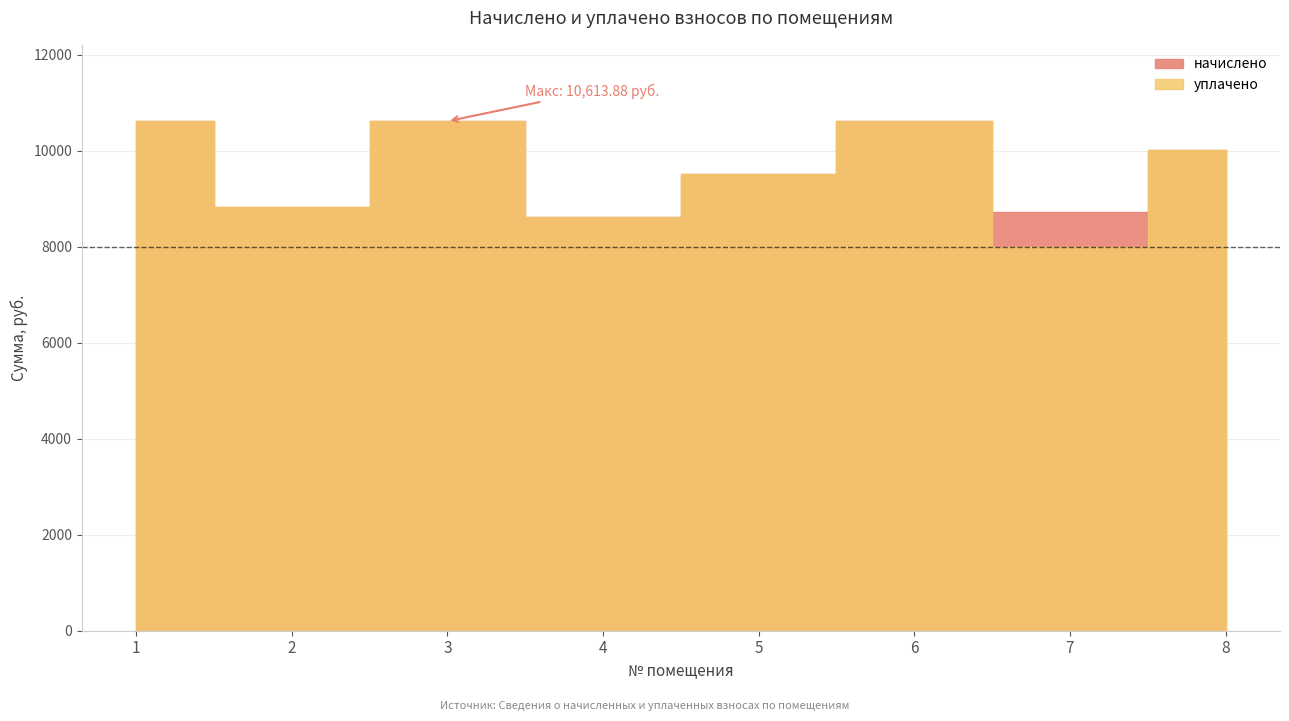

What are all the series names shown in the legend?

начислено, уплачено